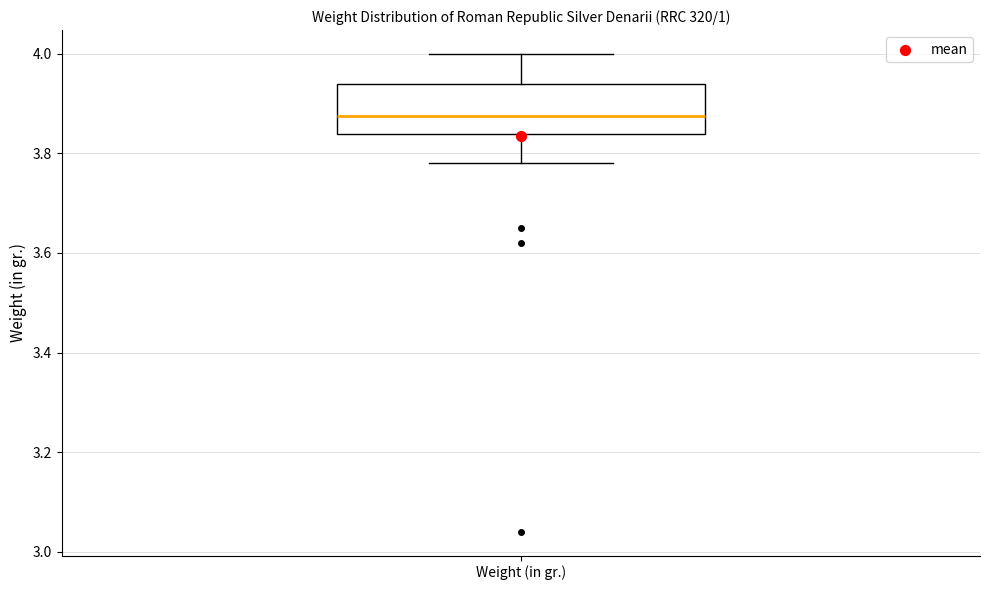

Read this box plot against the y-axis: the position of the median line, the range covered by the box, and the ends of both whiskers. The values are not printed on the chart, so give them approximately, as read against the axis.

median 3.88, box 3.84 to 3.94, whiskers 3.78 to 4.00